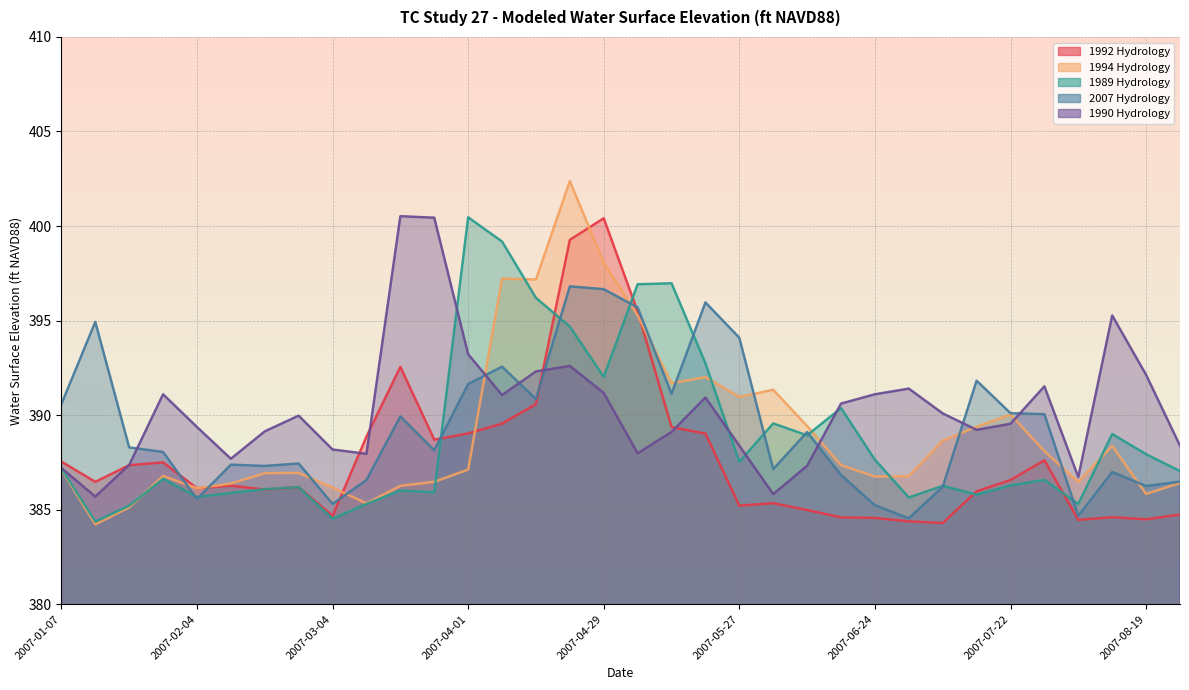

What is the minimum value for 2007 Hydrology?

384.5